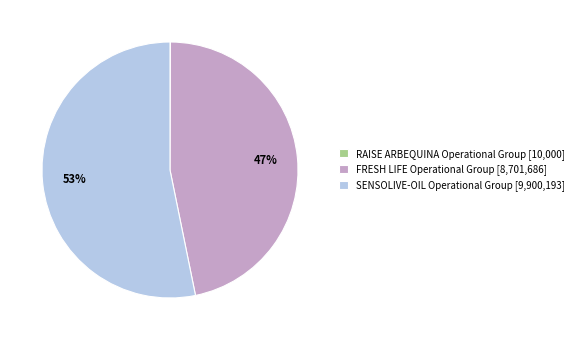

To the nearest percent, what is the average slice percentage?

33%